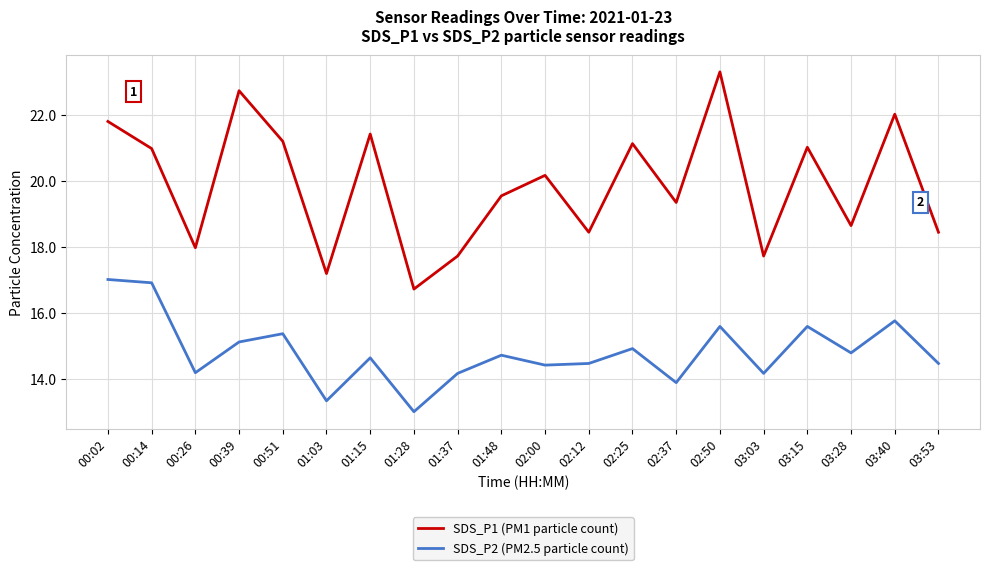

Which category has the highest value across all series?

02:50